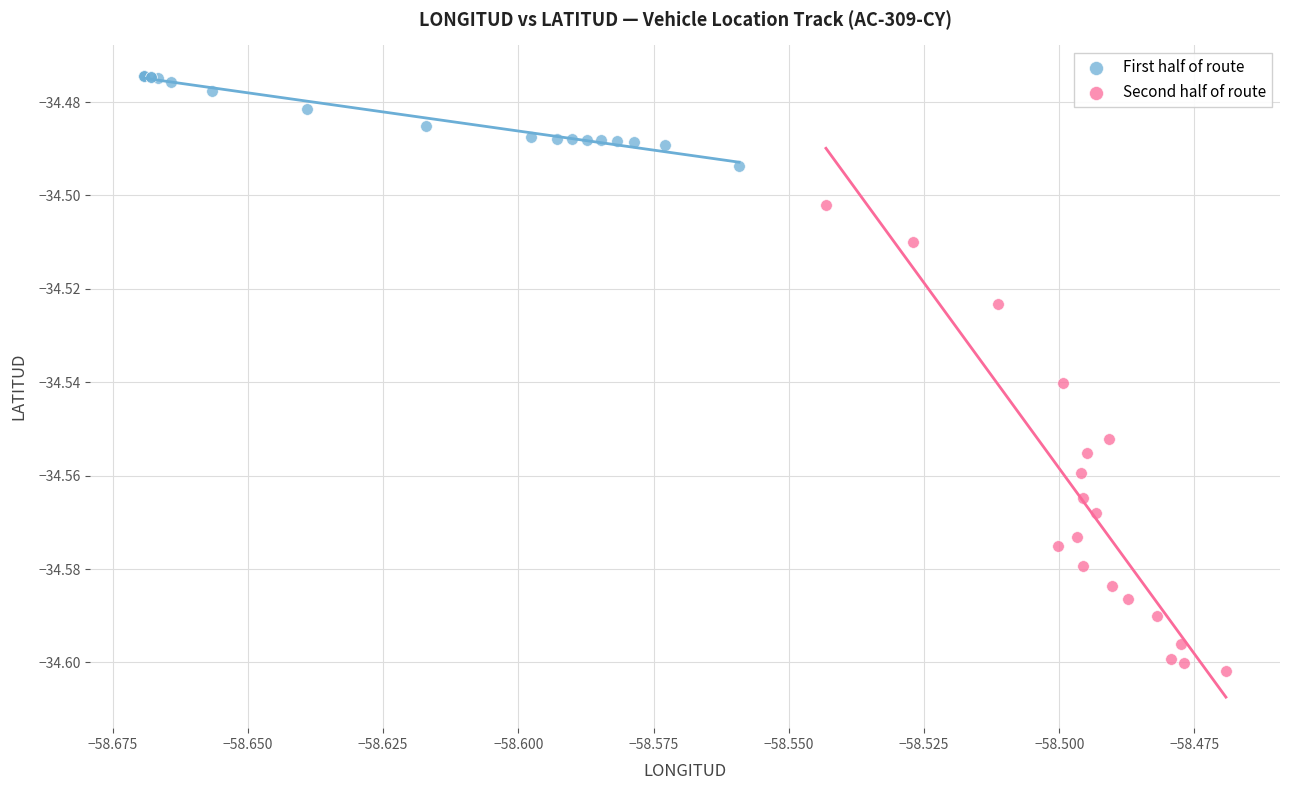

What are all the series names shown in the legend?

First half of route, Second half of route